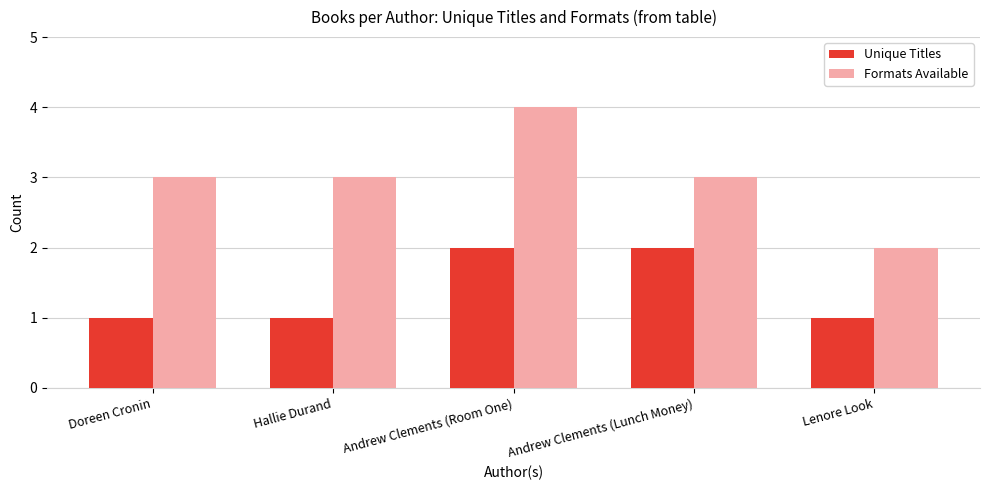

Reading left to right, transcribe all the data shown in this chart.

Unique Titles: Doreen Cronin=1	Hallie Durand=1	Andrew Clements (Room One)=2	Andrew Clements (Lunch Money)=2	Lenore Look=1
Formats Available: Doreen Cronin=3	Hallie Durand=3	Andrew Clements (Room One)=4	Andrew Clements (Lunch Money)=3	Lenore Look=2